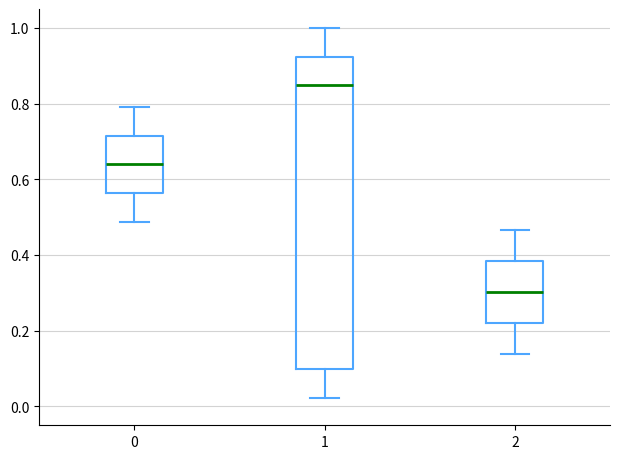

Reading left to right, read every box against the y-axis: the position of its median line, the range the box covers, and the ends of its whiskers. The values are not printed on the chart, so give them approximately, as read against the axis.

0: median 0.64, box 0.56 to 0.72, whiskers 0.48 to 0.80
1: median 0.84, box 0.10 to 0.92, whiskers 0.02 to 1.00
2: median 0.30, box 0.22 to 0.38, whiskers 0.14 to 0.46